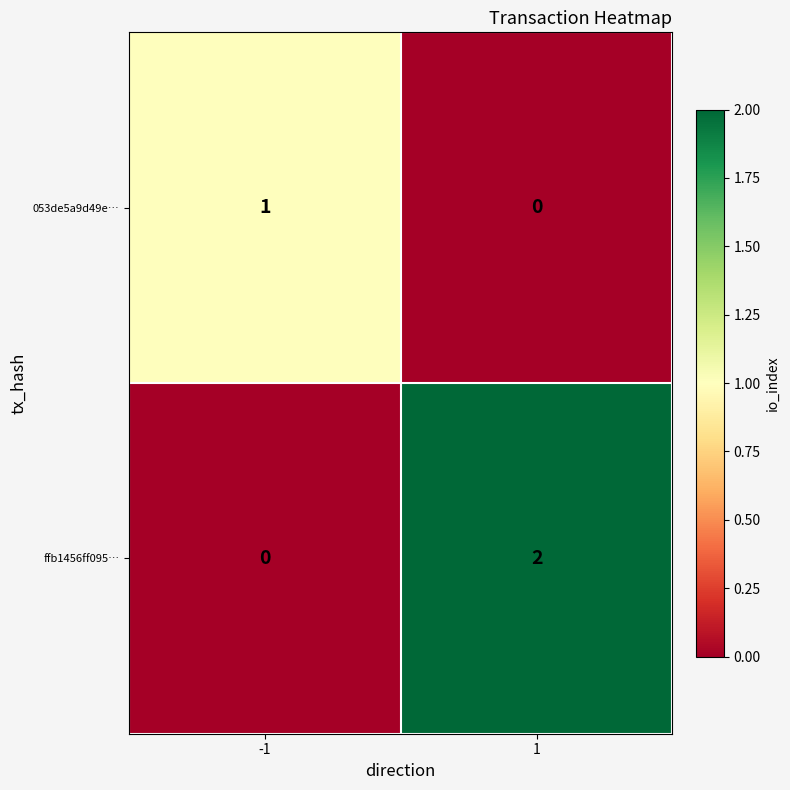

Rank the series by their maximum value, from lowest to highest.

053de5a9d49e…, ffb1456ff095…